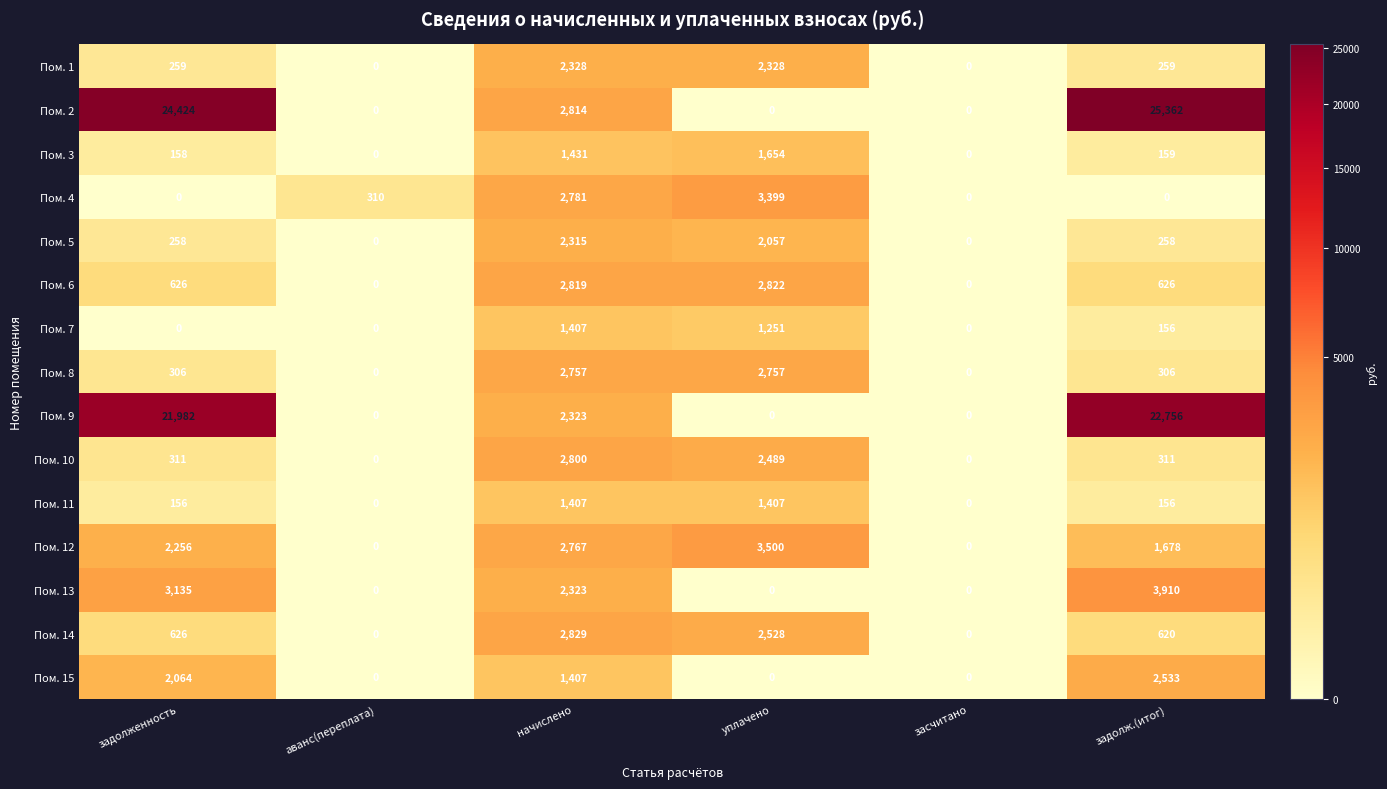

What is the approximate value of Пом. 9 at задолж.(итог)?

22756